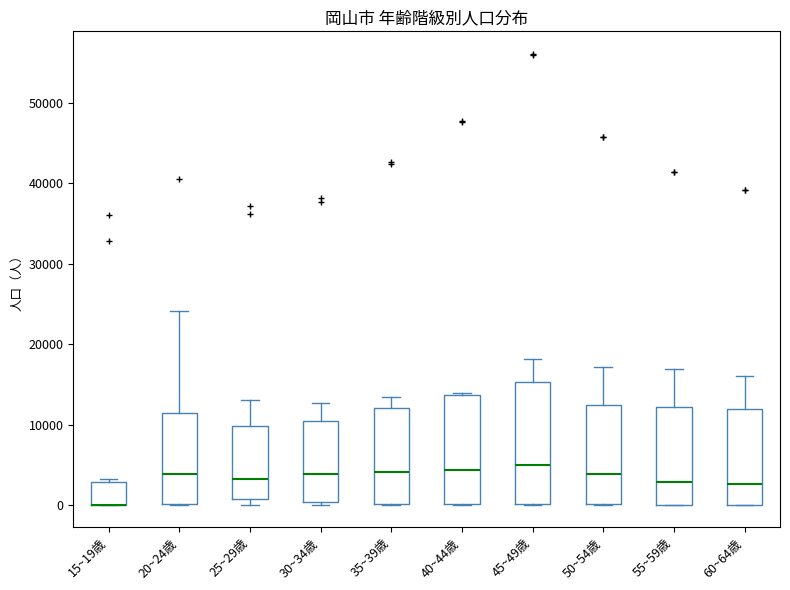

Reading left to right, transcribe this box plot: for each box, give where its median line is, the range the box spans, and where its two whiskers end, as read against the y-axis. The values are not printed on the chart, so give them approximately, as read against the axis.

15~19歳: median 0 (drawn on the box's lower edge), box 0 to 3000, whiskers 0 to 3000 (just above the box's upper edge)
20~24歳: median 4000, box 0 to 11000, whiskers 0 to 24000
25~29歳: median 3000, box 1000 to 10000, whiskers 0 to 13000
30~34歳: median 4000, box 0 to 10000, whiskers 0 (just below the box's lower edge) to 13000
35~39歳: median 4000, box 0 to 12000, whiskers 0 to 13000
40~44歳: median 4000, box 0 to 14000, whiskers 0 to 14000
45~49歳: median 5000, box 0 to 15000, whiskers 0 to 18000
50~54歳: median 4000, box 0 to 12000, whiskers 0 to 17000
55~59歳: median 3000, box 0 to 12000, whiskers 0 to 17000
60~64歳: median 3000, box 0 to 12000, whiskers 0 to 16000